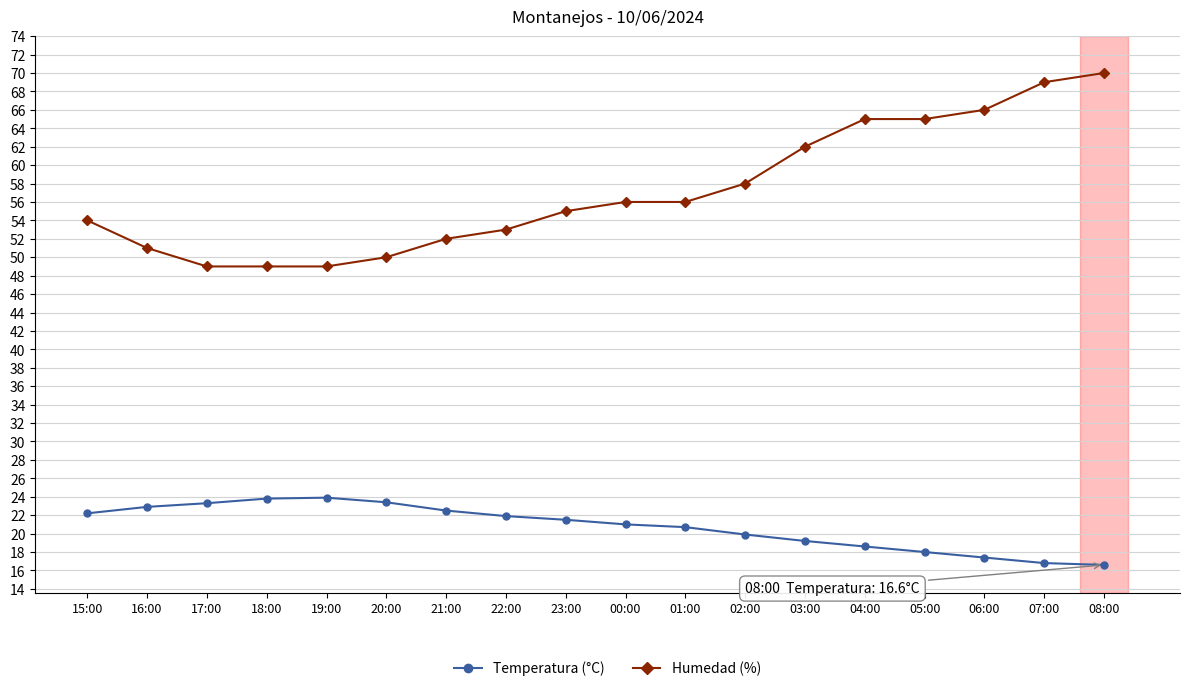

What position from the left is 18:00?

4